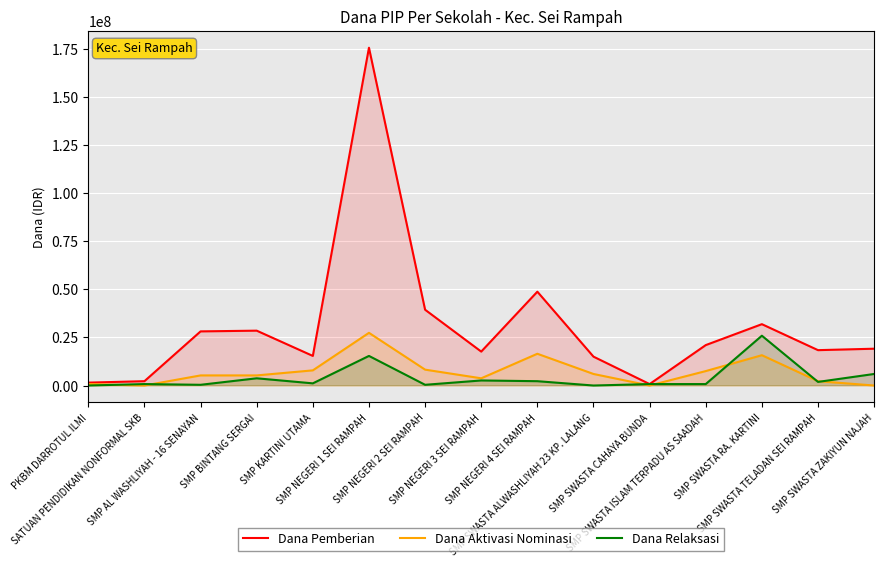

Where does the Dana Relaksasi series first go above 1125000?

SMP BINTANG SERGAI